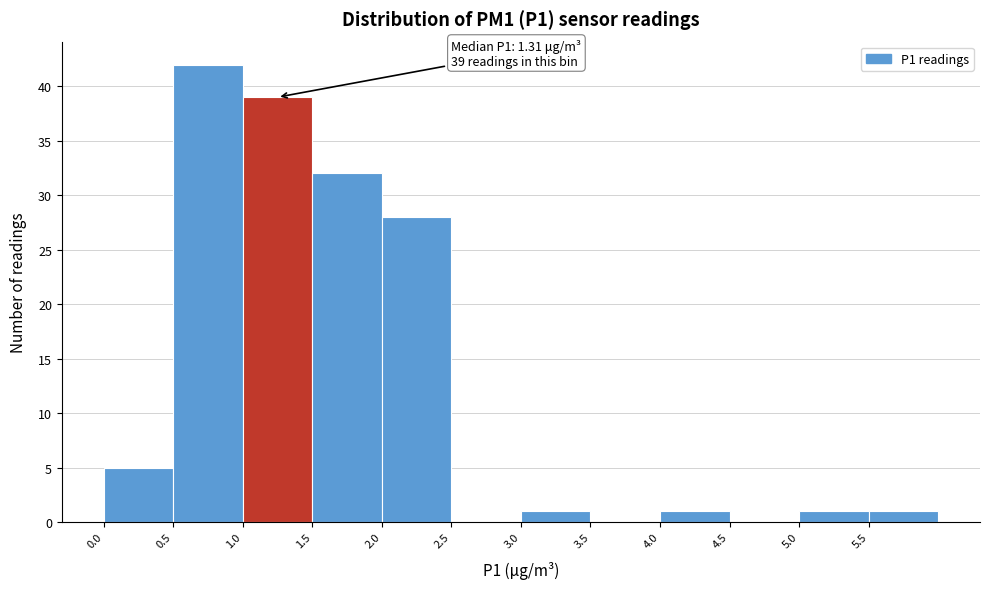

Which range on the x-axis has the tallest bar?

0.5 to 1.0